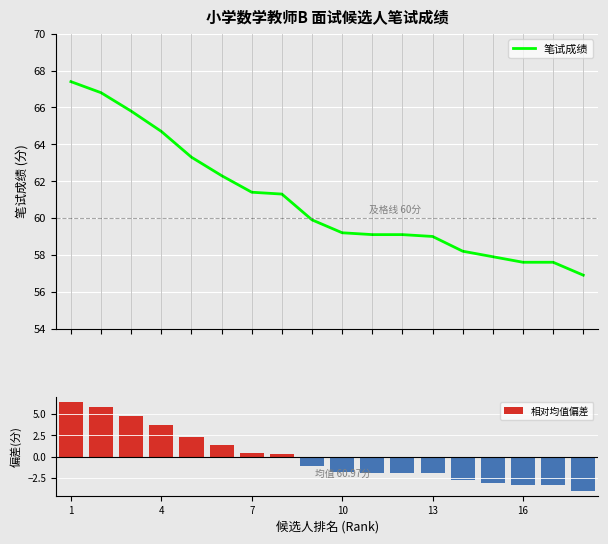

At how many categories does at least one series exceed 26?

18